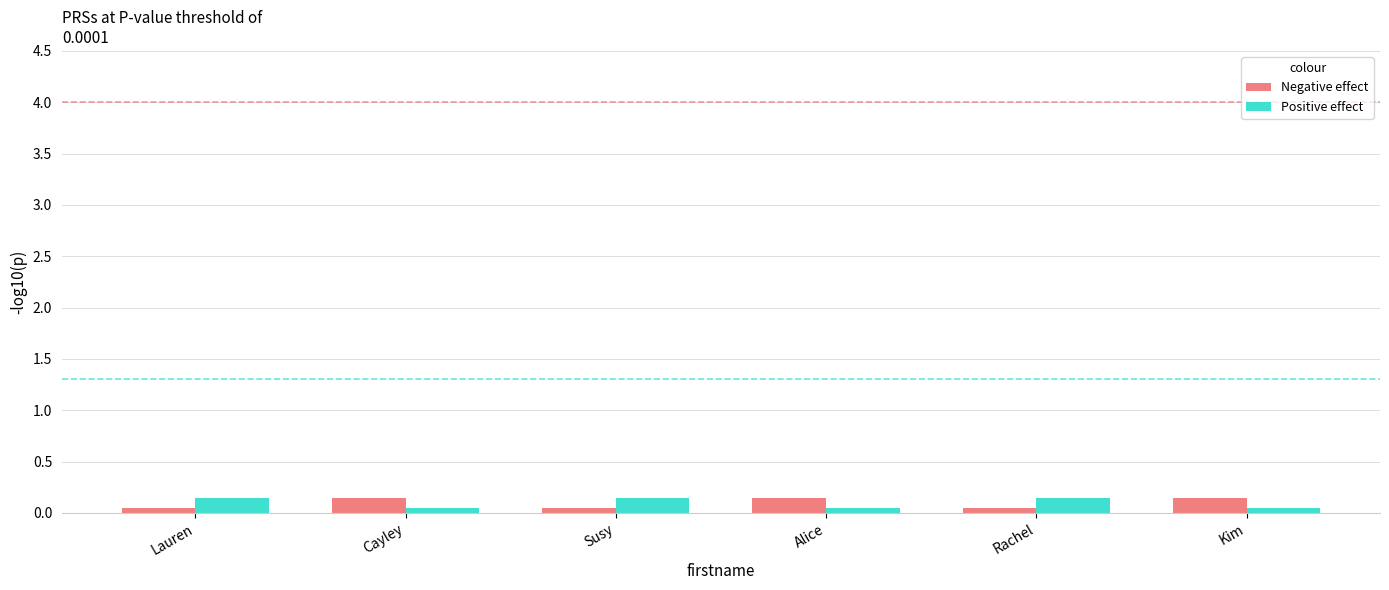

At how many categories does at least one series exceed 0?

6